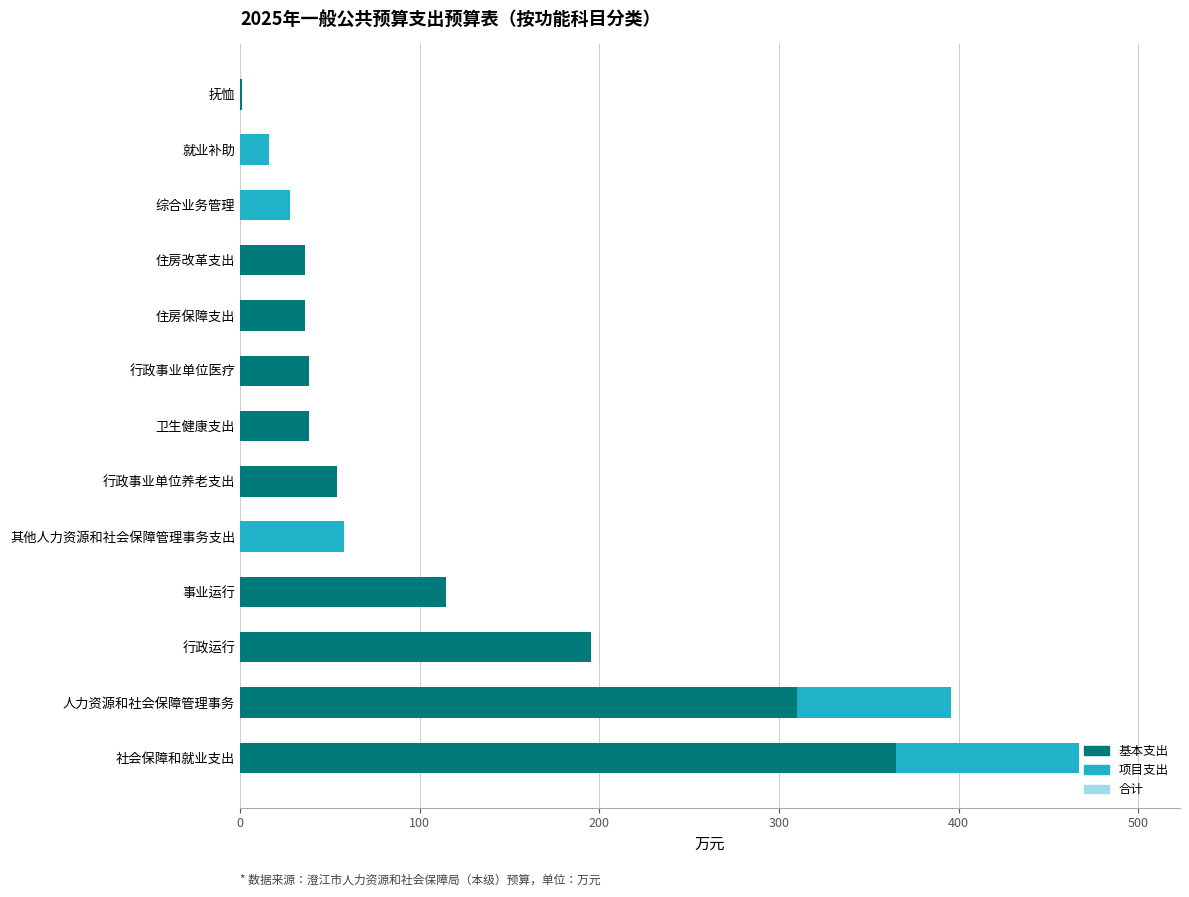

What is the difference between the 项目支出 values at 住房改革支出 and 就业补助?

16.2